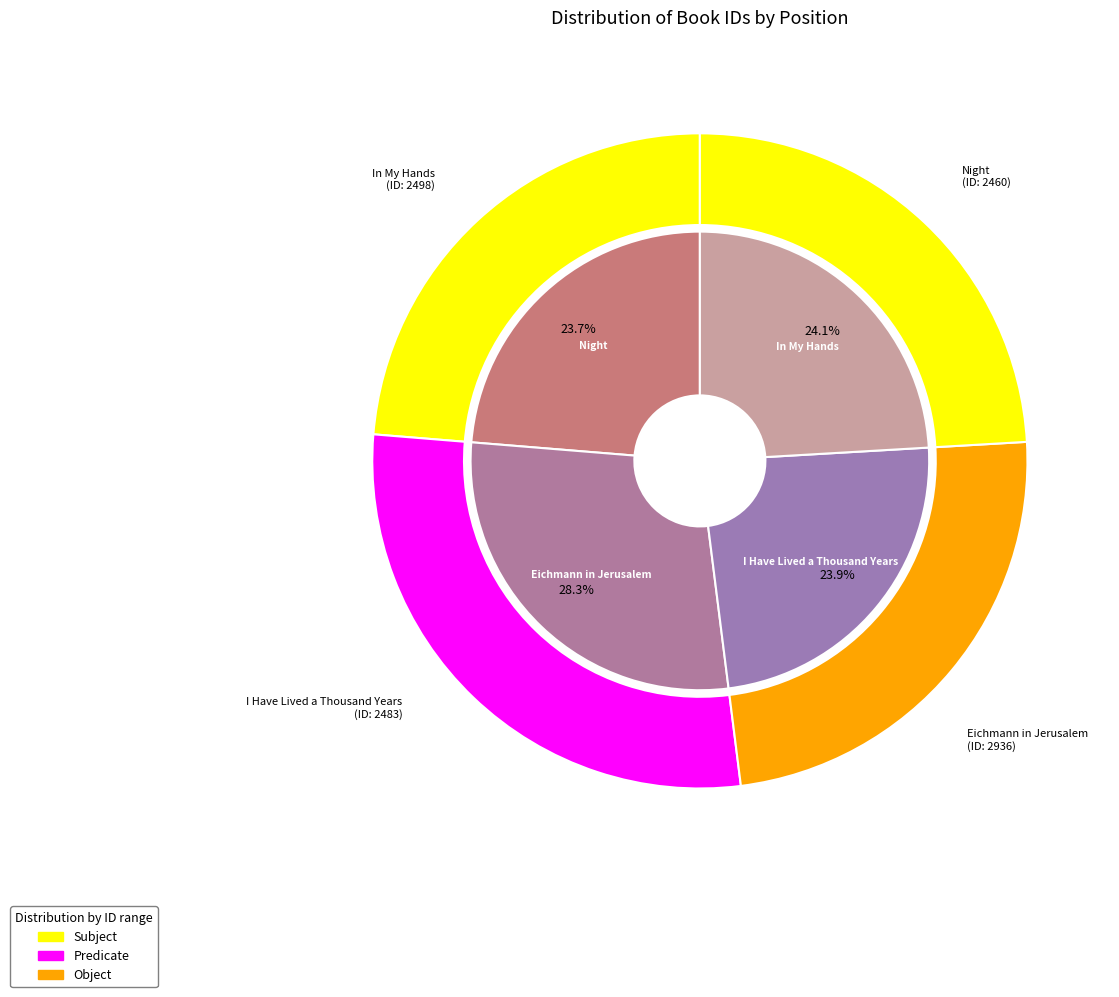

To the nearest percent, what is the combined percentage of I Have Lived a Thousand Years and Eichmann in Jerusalem?

52%